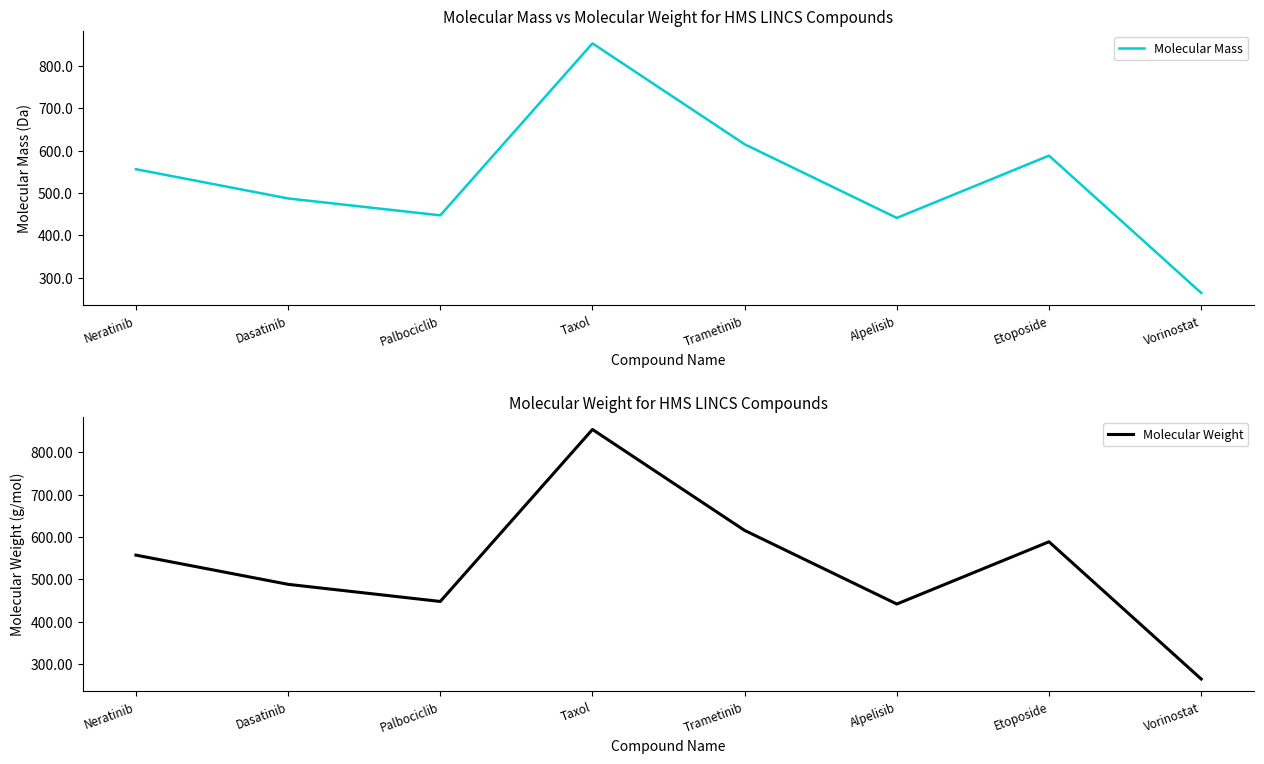

Count the number of categories in the chart.

8